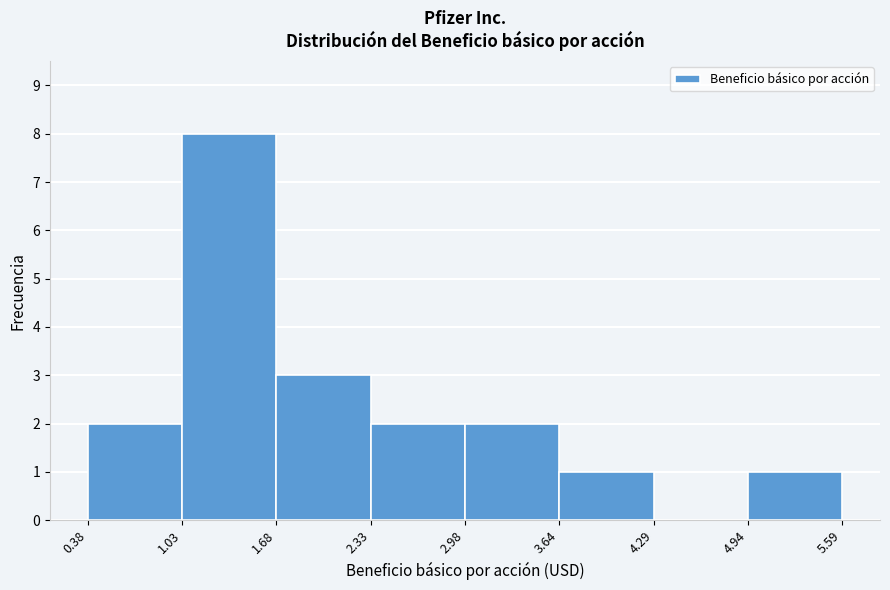

What is the height of the bar covering 0.38 to 1.03 on the x-axis? The values are not printed on the chart, so give them approximately, as read against the axis.

2